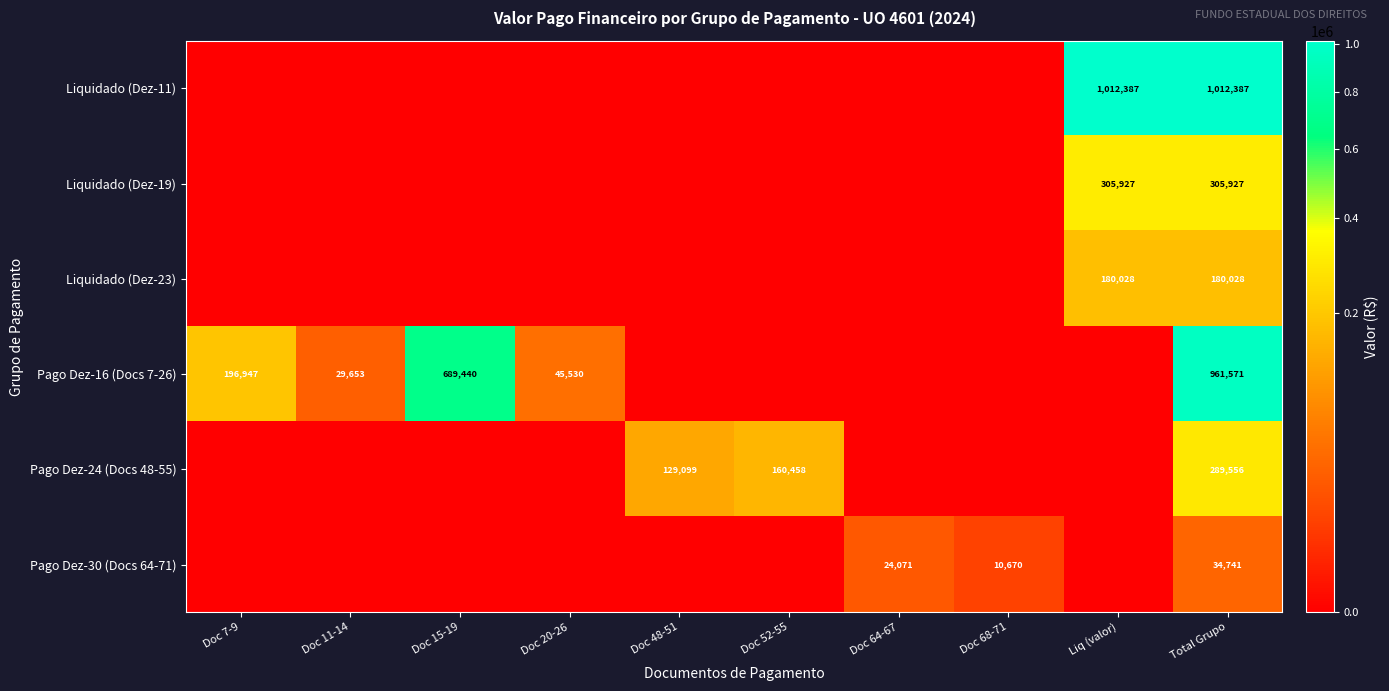

The value of Liquidado (Dez-19) at Total Grupo is 142068. True or false?

False